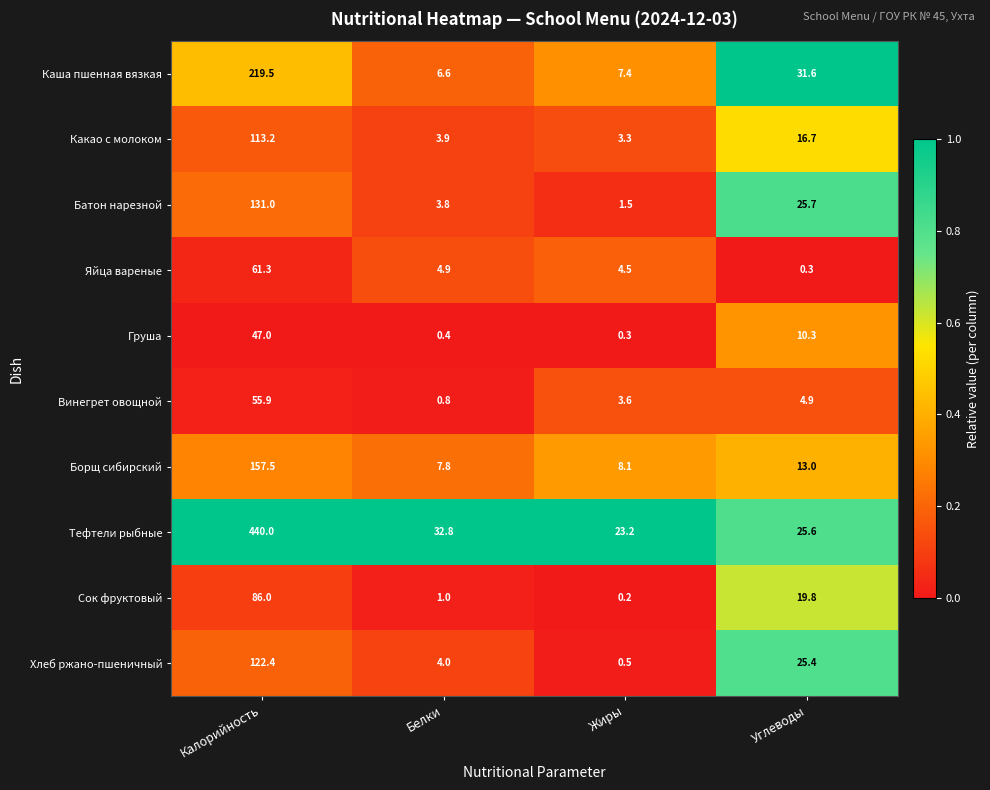

At which label does Сок фруктовый first exceed 19?

Калорийность